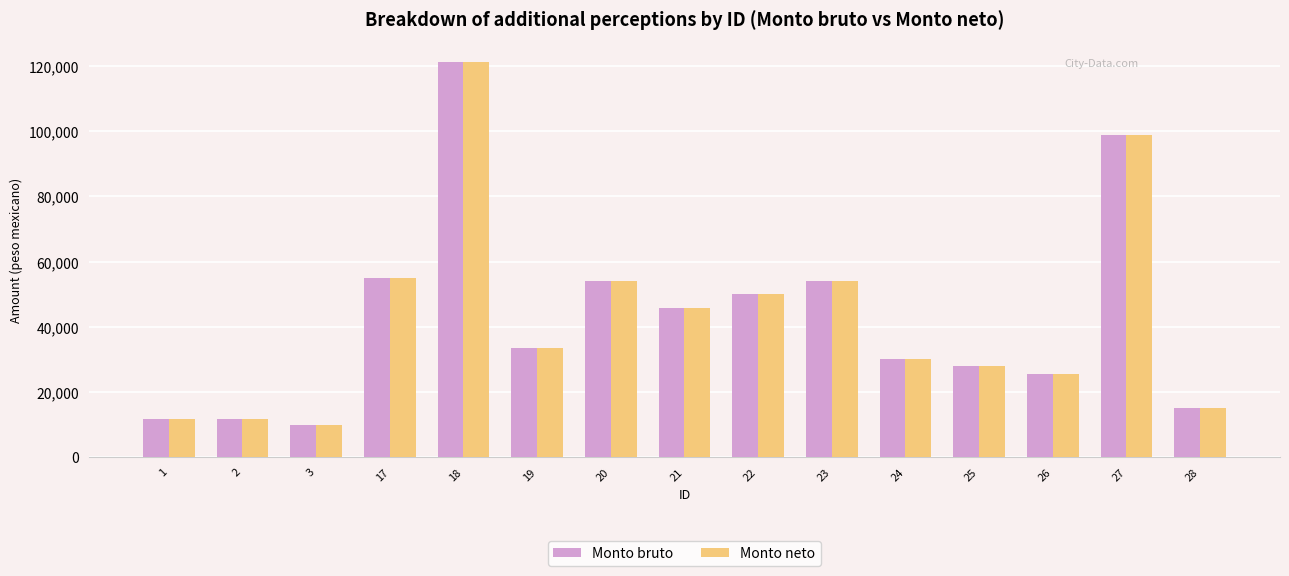

Reading left to right, transcribe all the data shown in this chart.

Monto bruto: 11660	11660	9716	55000	121455	33448	54080	45760	50000	54080	30000	28000	25440	99000	15000
Monto neto: 11660	11660	9716	55000	121455	33448	54080	45760	50000	54080	30000	28000	25440	99000	15000